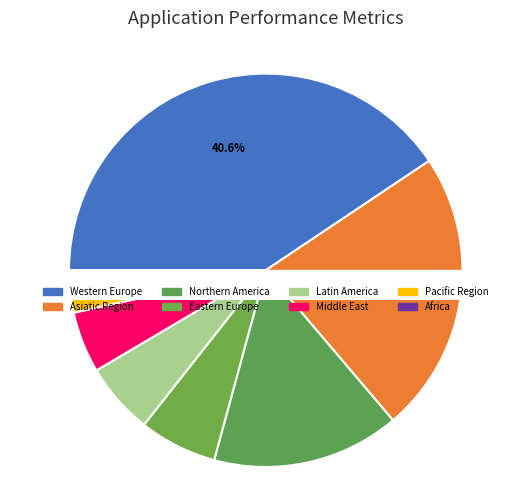

What is the change in value from Eastern Europe to Latin America?

-5